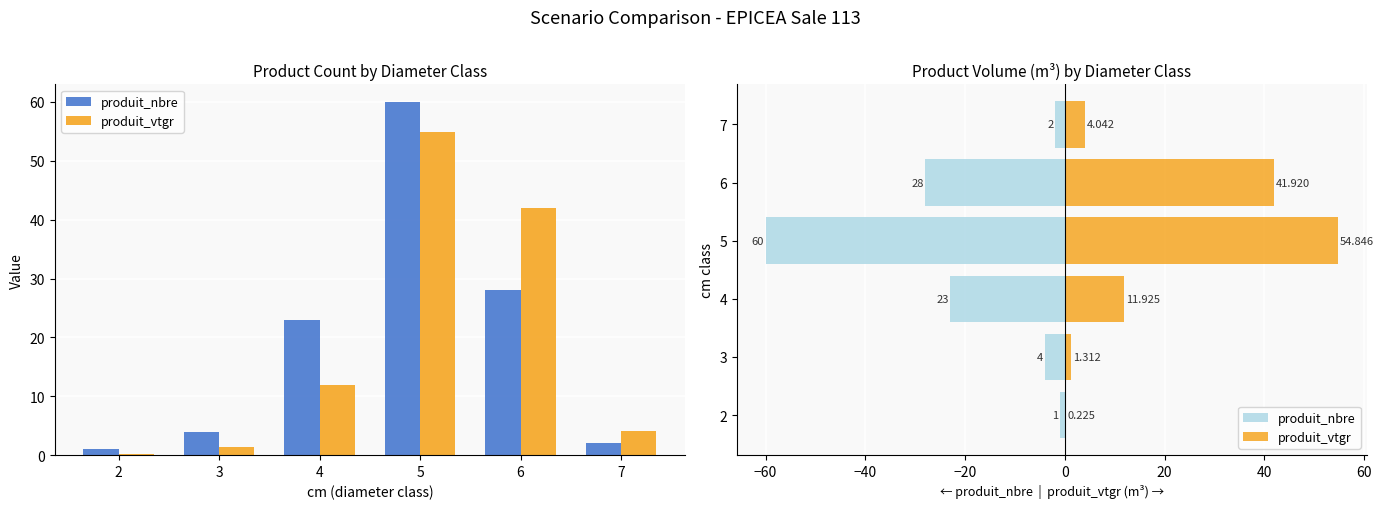

What is the minimum value for produit_nbre?

-60.0